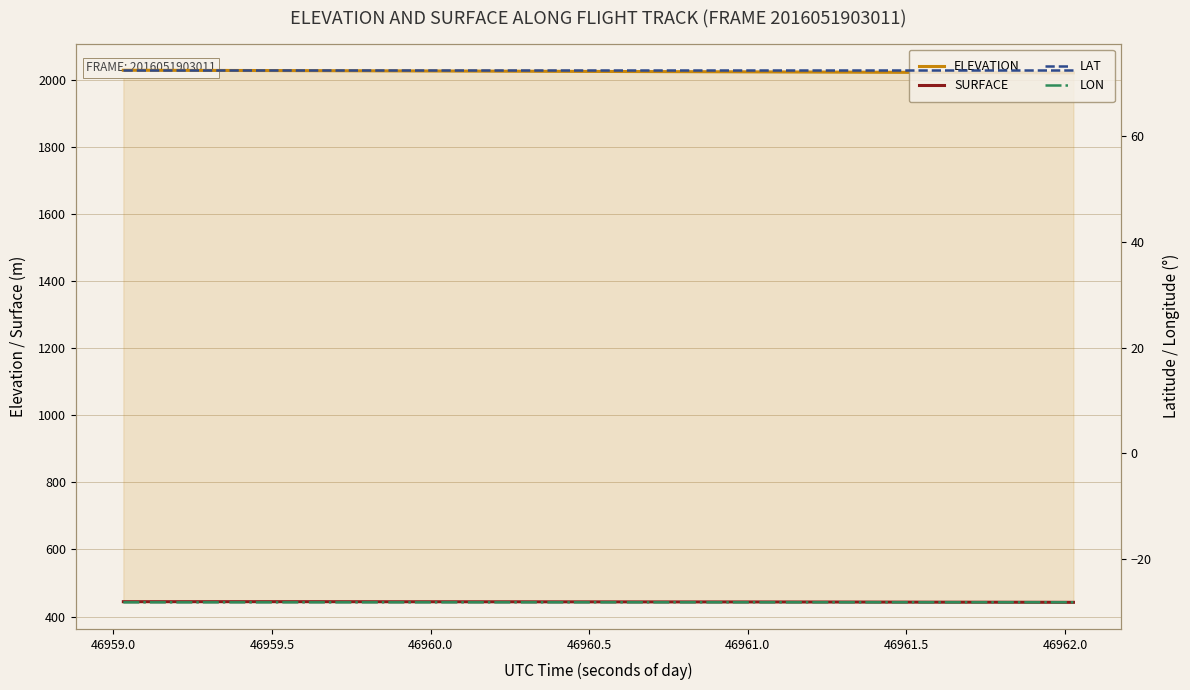

How many data points in ELEVATION are less than 2024?

18